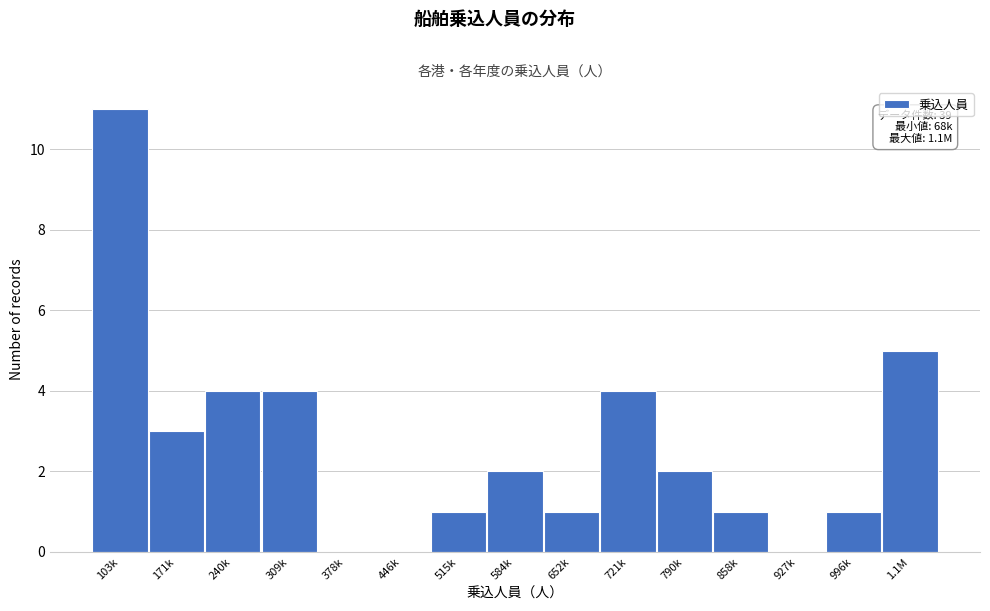

Reading left to right, extract all data points from this chart.

103k=11	171k=3	240k=4	309k=4	378k=0	446k=0	515k=1	584k=2	652k=1	721k=4	790k=2	858k=1	927k=0	996k=1	1.1M=5